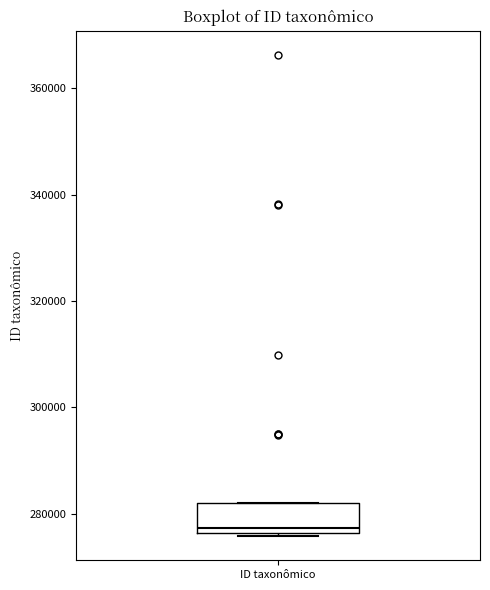

Transcribe this box plot: give where the median line is, the range the box spans, and where the two whiskers end, as read against the y-axis. The values are not printed on the chart, so give them approximately, as read against the axis.

median 278000, box 276000 to 282000, whiskers 276000 to 282000